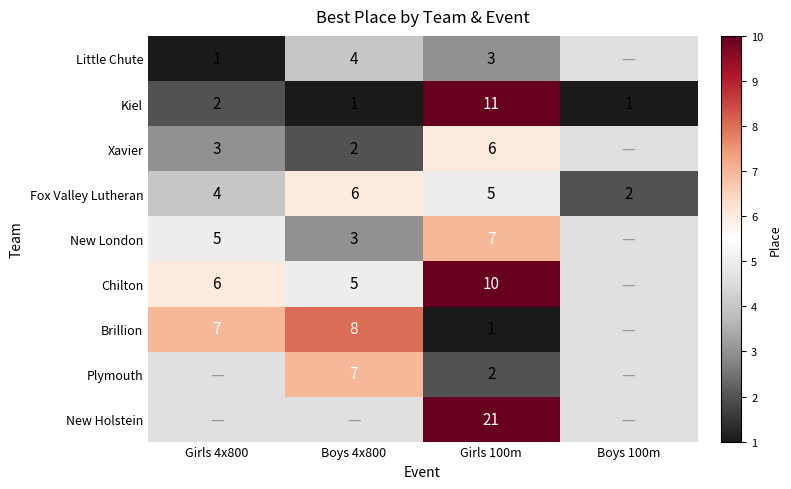

How many data points does each series have?

4